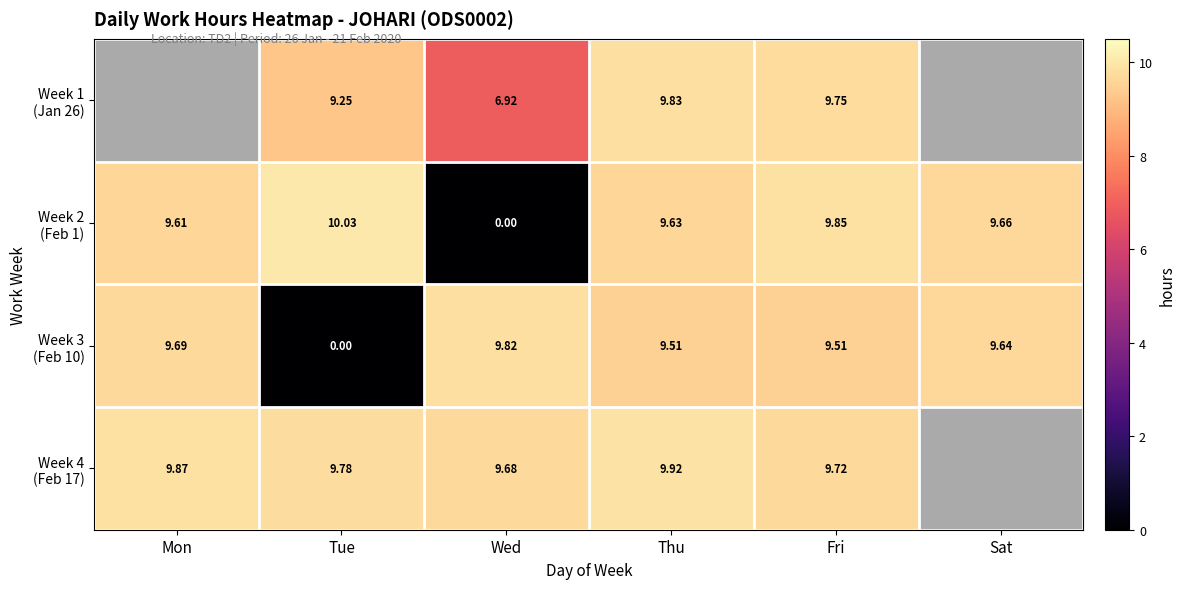

How many values in Week 4 (Feb 17) are above zero?

5